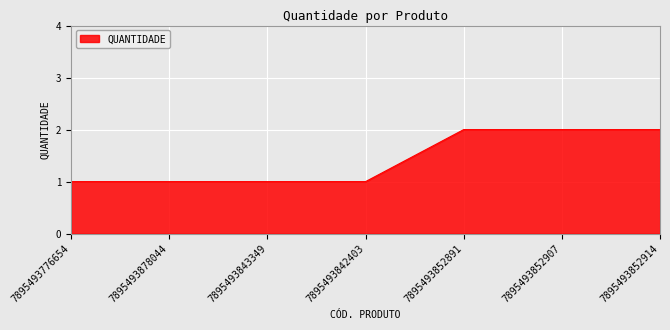

Reading left to right, extract all data points from this chart.

1	1	1	1	2	2	2